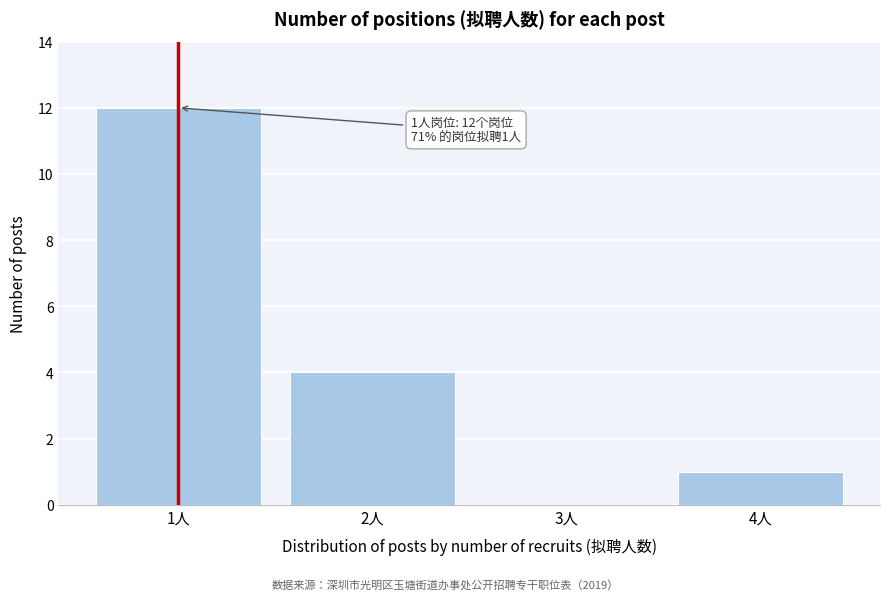

Reading left to right, what are all the values shown in this chart?

1人=12	2人=4	3人=0	4人=1